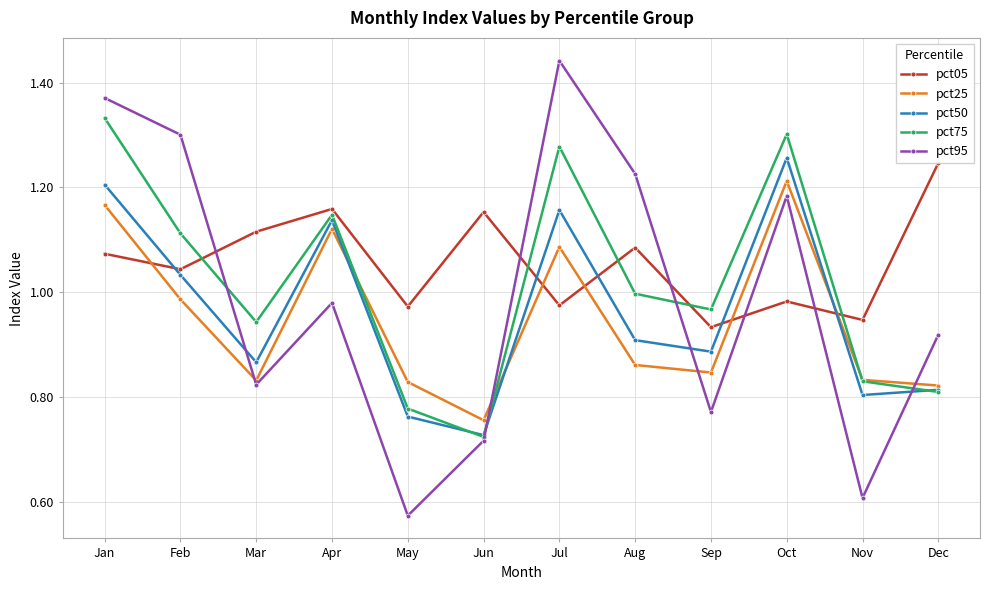

At how many categories does at least one series exceed 1?

9